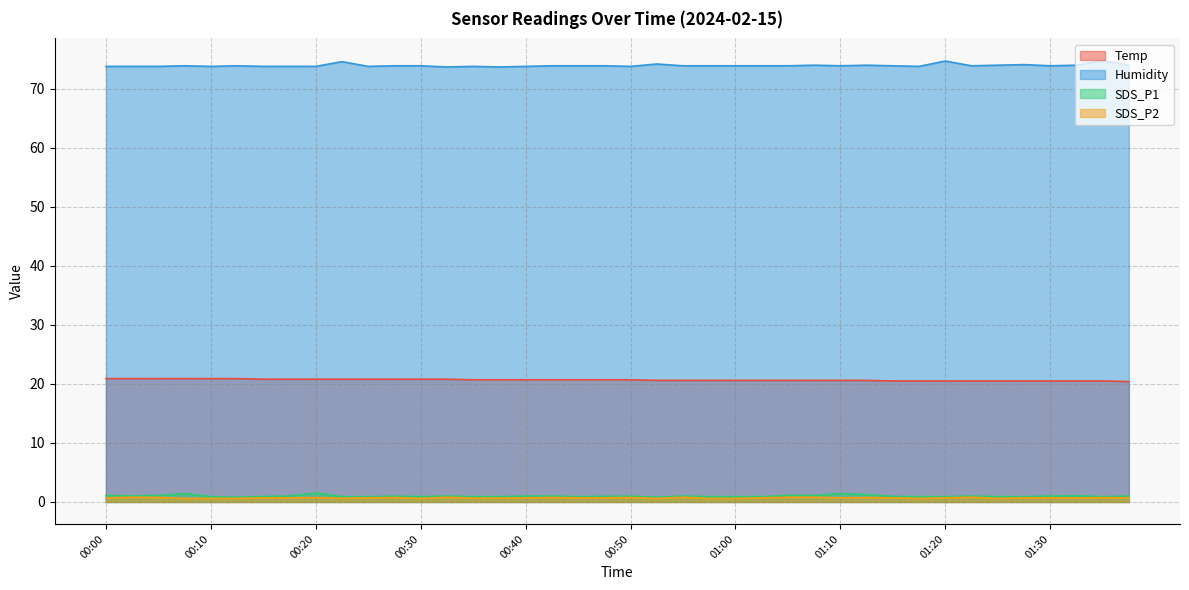

What is the approximate value of Temp at 00:33?

20.8